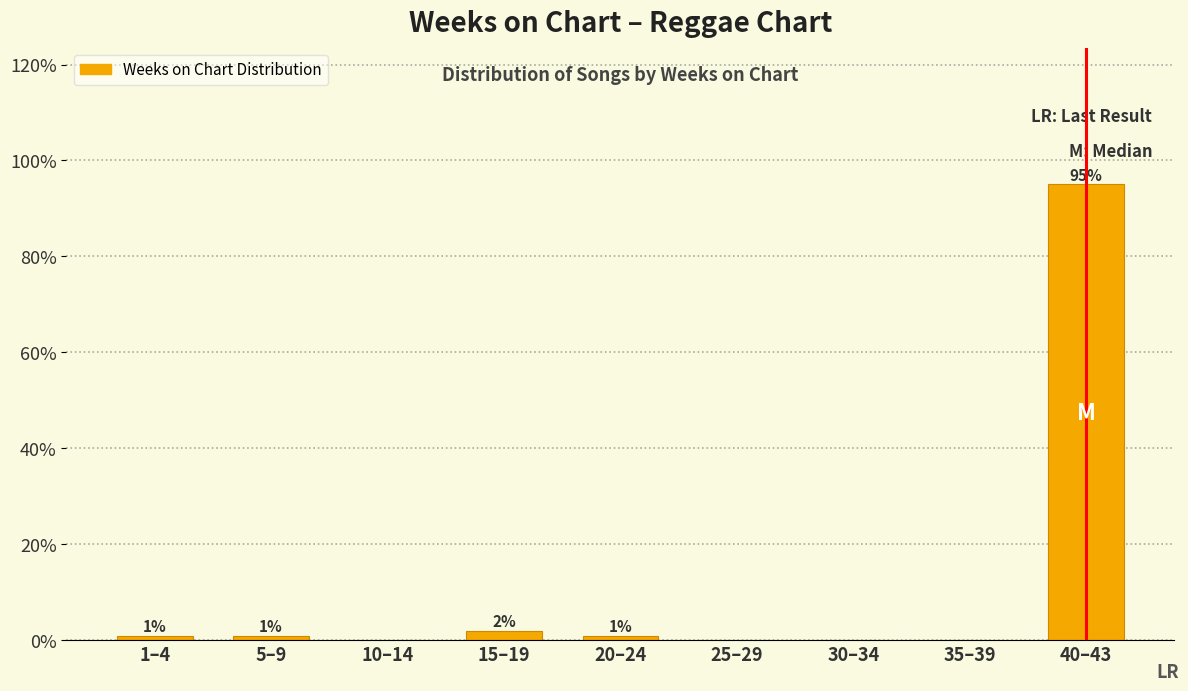

Reading left to right, transcribe all the data shown in this chart.

1–4=1	5–9=1	10–14=0	15–19=2	20–24=1	25–29=0	30–34=0	35–39=0	40–43=95